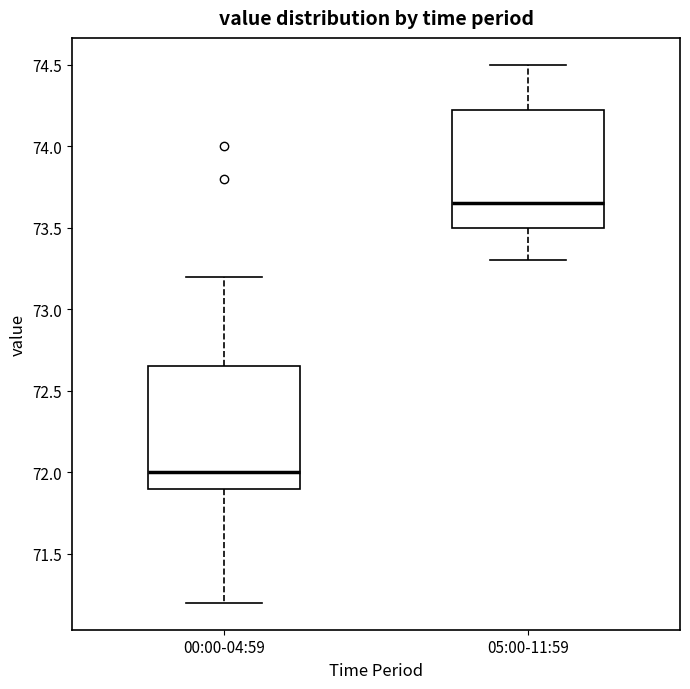

Reading left to right, transcribe this box plot: for each box, give where its median line is, the range the box spans, and where its two whiskers end, as read against the y-axis. The values are not printed on the chart, so give them approximately, as read against the axis.

00:00-04:59: median 72.00, box 71.90 to 72.65, whiskers 71.20 to 73.20
05:00-11:59: median 73.65, box 73.50 to 74.25, whiskers 73.30 to 74.50